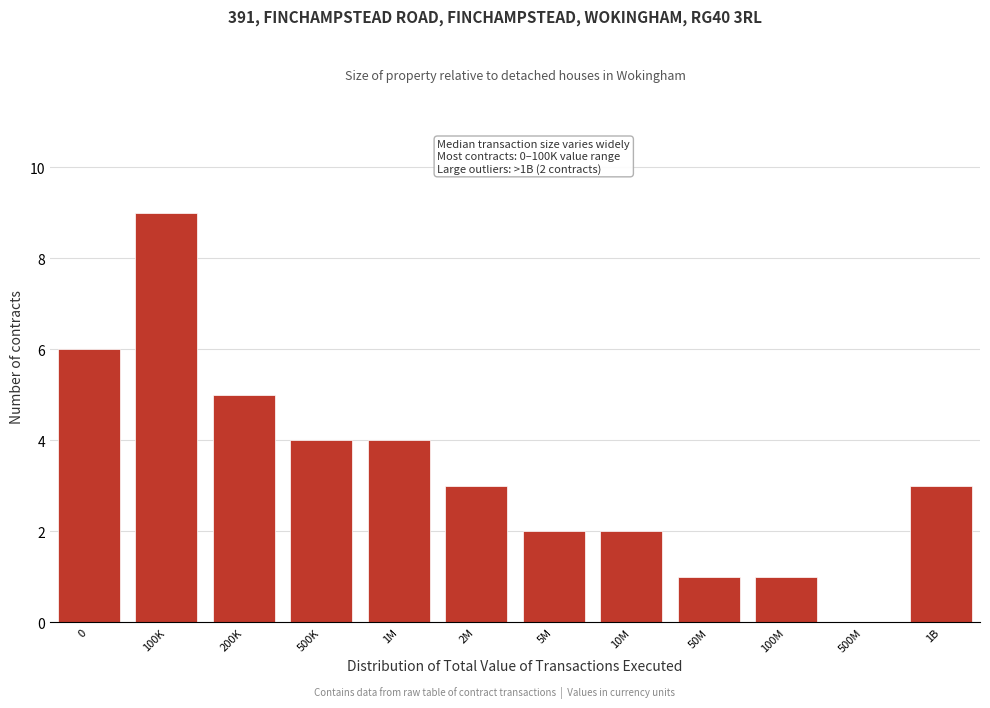

Reading left to right, transcribe all the data shown in this chart.

0=6	100K=9	200K=5	500K=4	1M=4	2M=3	5M=2	10M=2	50M=1	100M=1	500M=0	1B=3